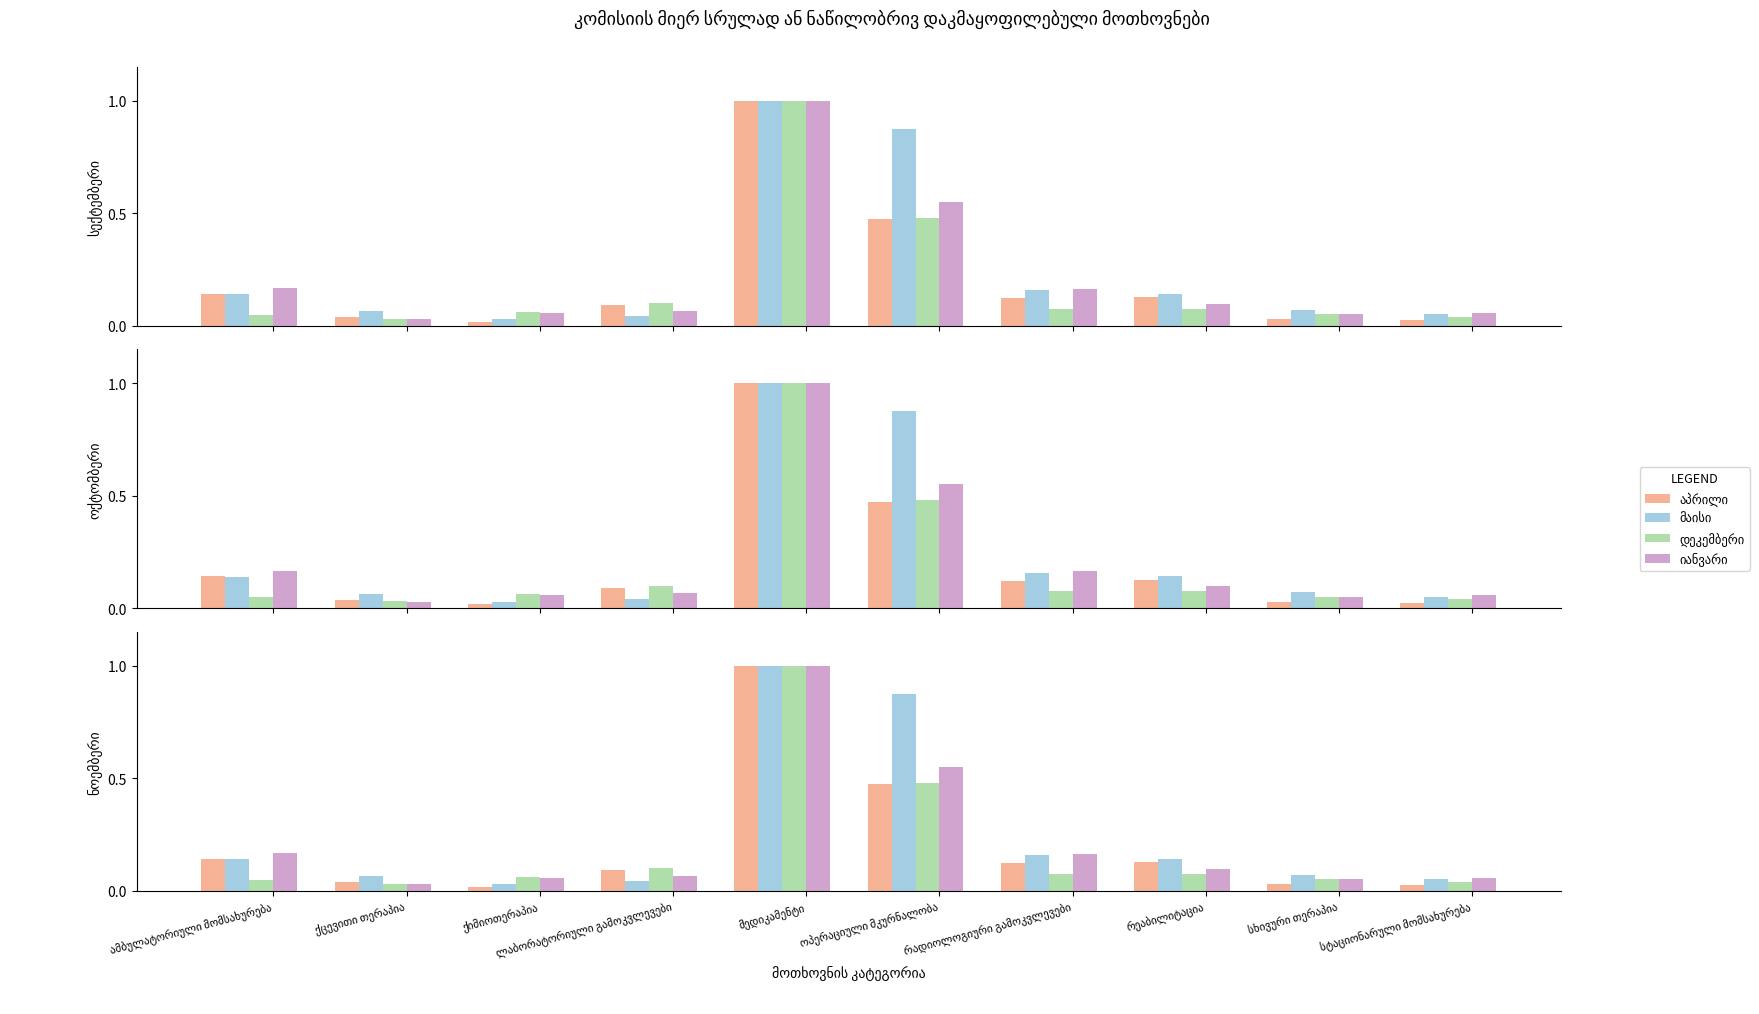

What is the label of the 3rd bar from the right?

რეაბილიტაცია